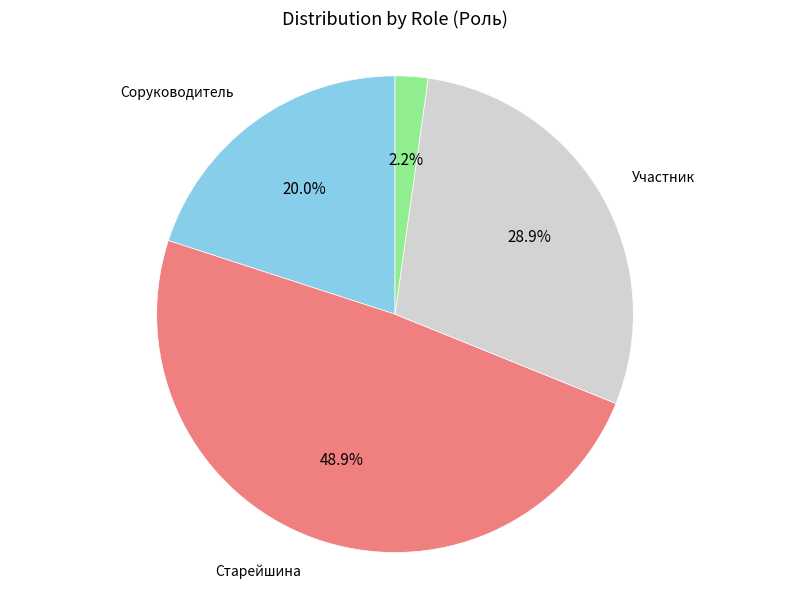

Does any single category account for the majority?

No